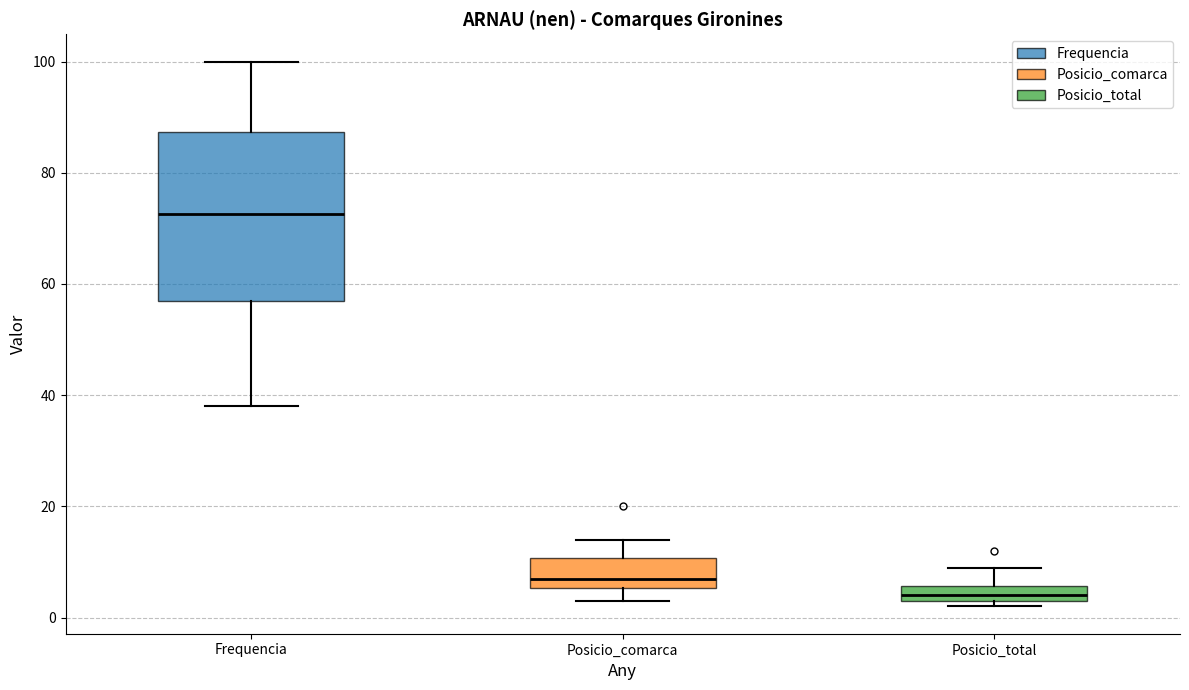

Which box has the lowest median line?

Posicio_total